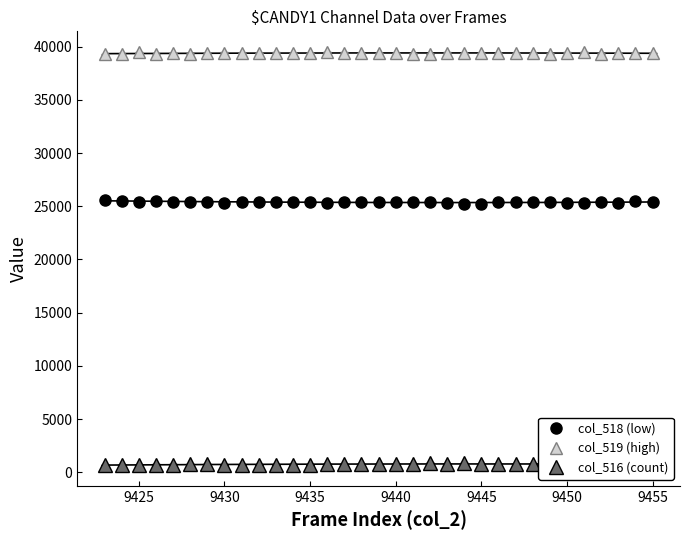

The value of col_519 (high) at 9425 is 66078. True or false?

False